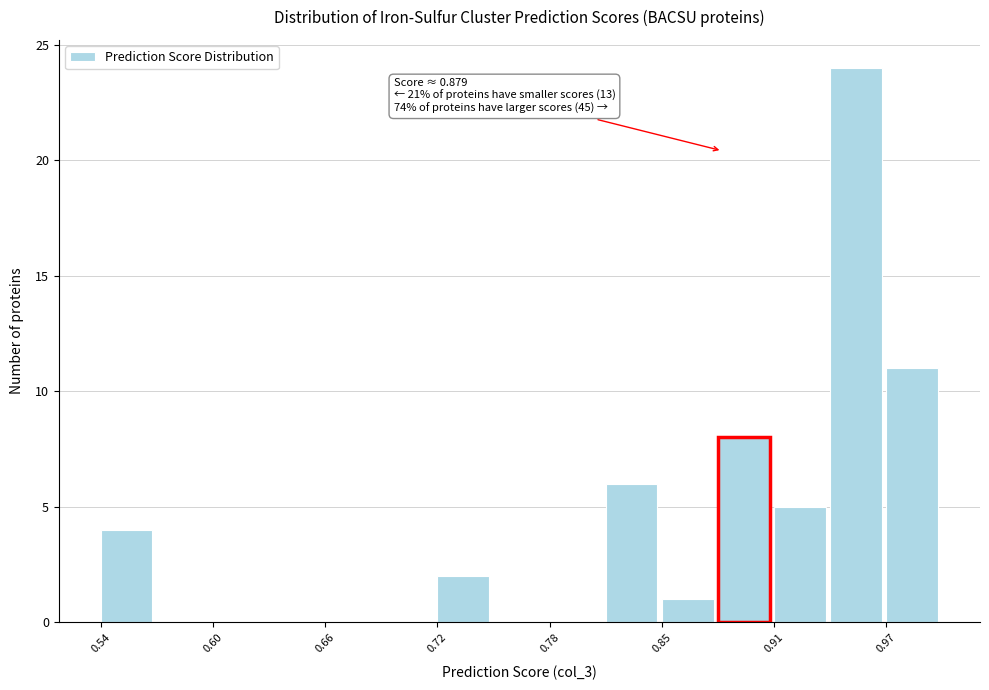

Around what value on the x-axis is the tallest bar? Give the approximate position of its centre, as read against the axis.

0.95